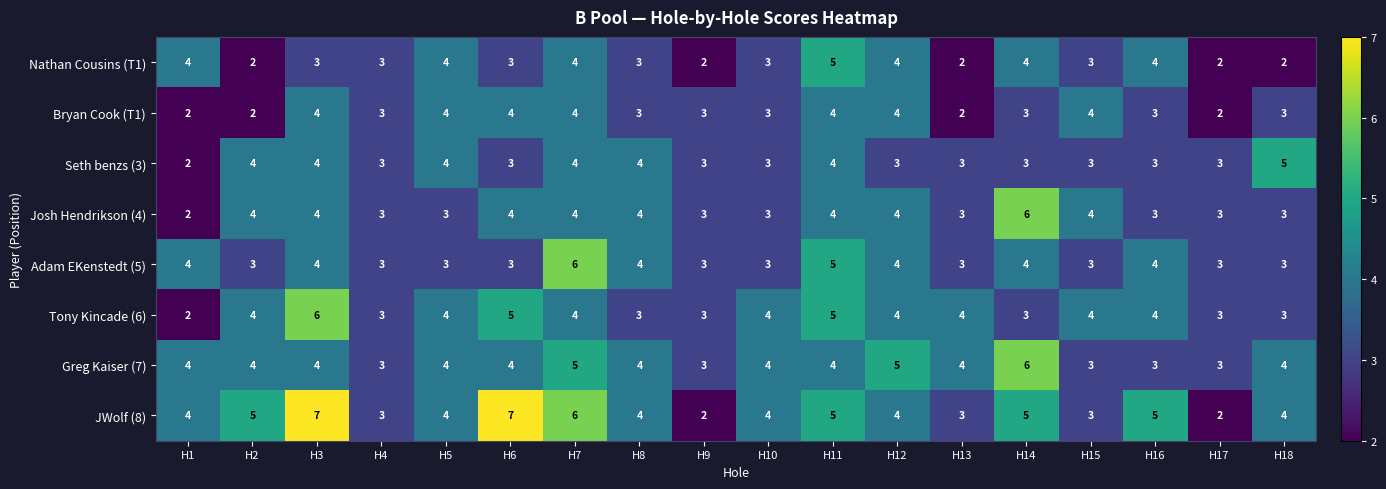

How many Greg Kaiser (7) values are between 3 and 4?

15